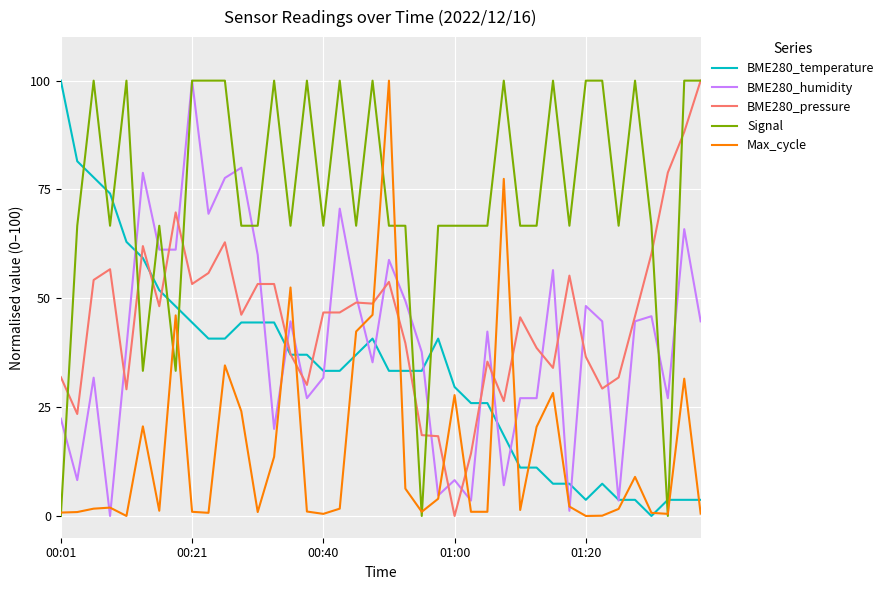

Which series has the largest total across all categories?

Signal